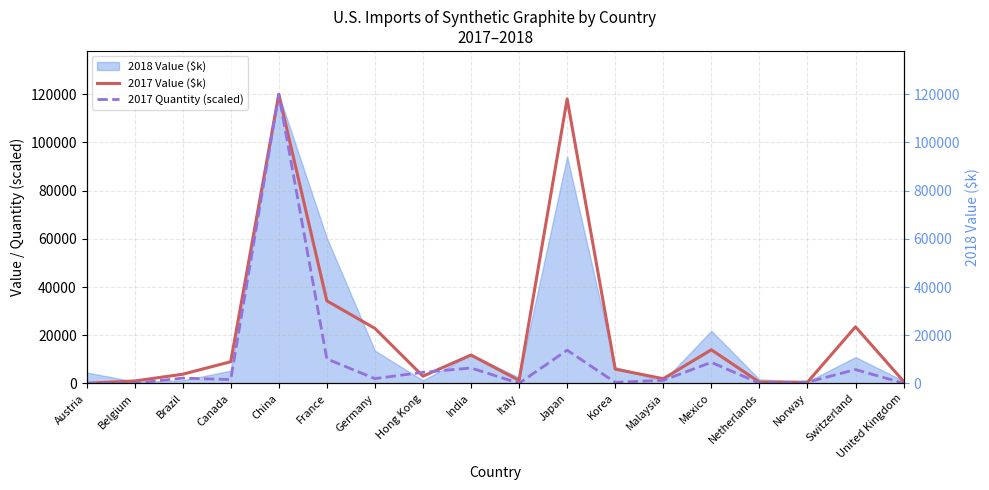

The 2017 Quantity (scaled) series shows 177.7 at Korea. True or false?

False